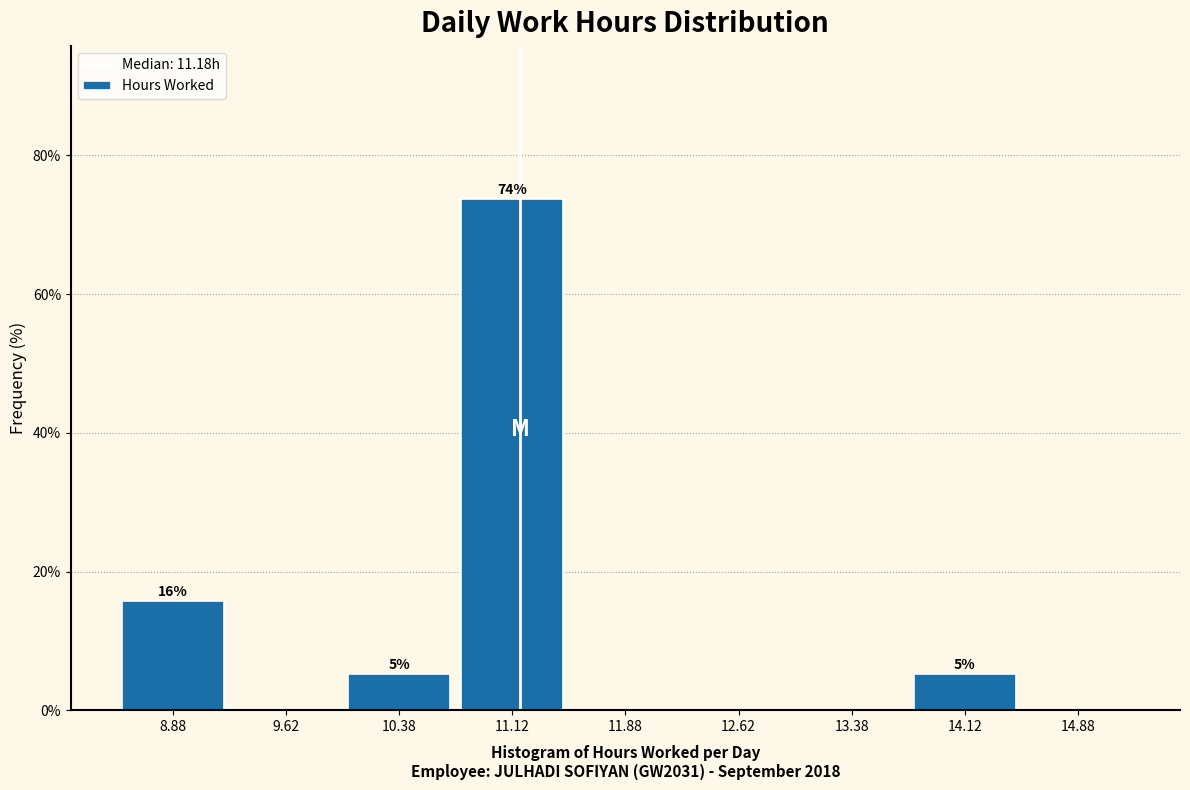

Which range on the x-axis has the tallest bar?

10.75 to 11.50